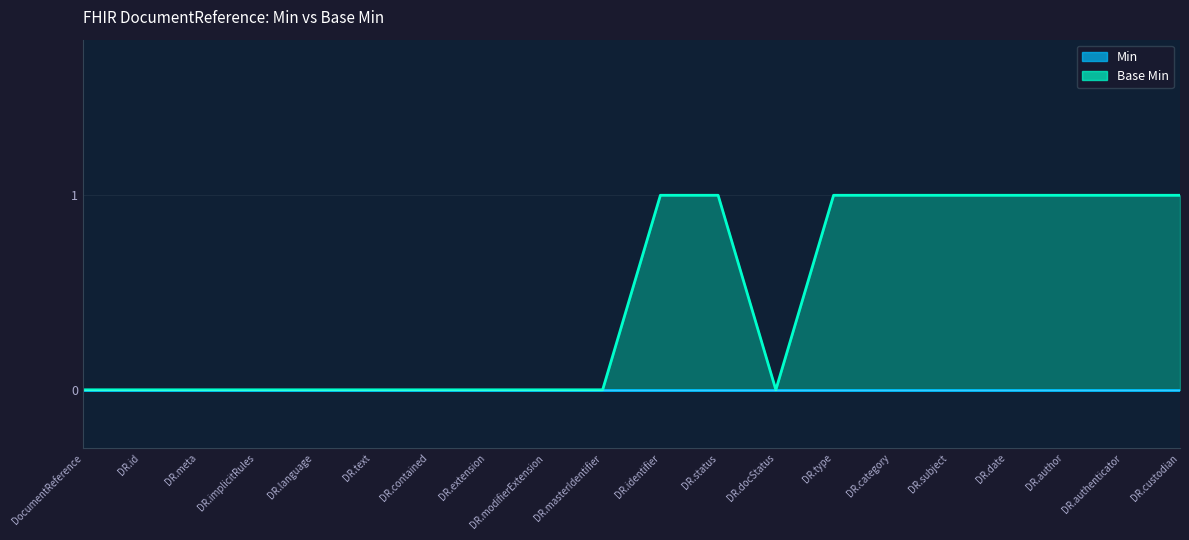

What is the maximum value shown in the chart?

1